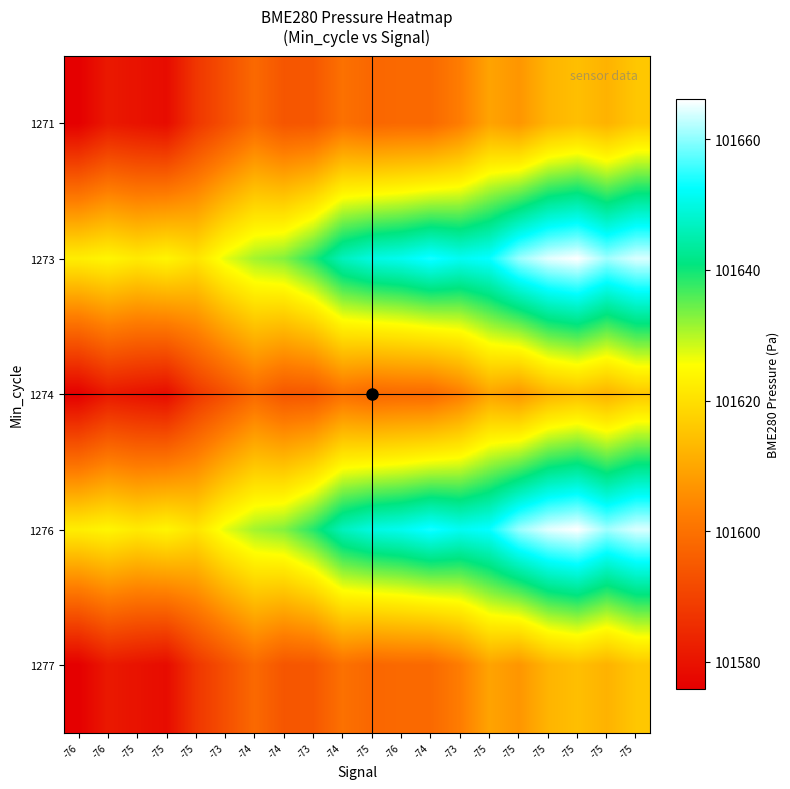

Reading right to left, list all the values displayed in this chart.

1271: -75=101615.5	-75=101611.9	-75=101614.2	-75=101612.2	-75=101606.9	-75=101609.3	-73=101602.4	-74=101598.3	-76=101598.3	-75=101597.8	-74=101599.9	-73=101594.5	-74=101594.2	-74=101598.3	-73=101592.8	-75=101587.4	-75=101578.5	-75=101579.9	-76=101581.2	-76=101575.8
1273: -75=101664.2	-75=101661.1	-75=101666.1	-75=101664.6	-75=101660.7	-75=101652.9	-73=101651.5	-74=101653.8	-76=101651.2	-75=101649.9	-74=101646.5	-73=101638.6	-74=101632.9	-74=101631.0	-73=101627.0	-75=101620.8	-75=101623.9	-75=101622.0	-76=101624.1	-76=101622.7
1274: -75=101615.5	-75=101611.9	-75=101614.2	-75=101612.2	-75=101606.9	-75=101609.3	-73=101602.4	-74=101598.3	-76=101598.3	-75=101597.8	-74=101599.9	-73=101594.5	-74=101594.2	-74=101598.3	-73=101592.8	-75=101587.4	-75=101578.5	-75=101579.9	-76=101581.2	-76=101575.8
1276: -75=101664.2	-75=101661.1	-75=101666.1	-75=101664.6	-75=101660.7	-75=101652.9	-73=101651.5	-74=101653.8	-76=101651.2	-75=101649.9	-74=101646.5	-73=101638.6	-74=101632.9	-74=101631.0	-73=101627.0	-75=101620.8	-75=101623.9	-75=101622.0	-76=101624.1	-76=101622.7
1277: -75=101615.5	-75=101611.9	-75=101614.2	-75=101612.2	-75=101606.9	-75=101609.3	-73=101602.4	-74=101598.3	-76=101598.3	-75=101597.8	-74=101599.9	-73=101594.5	-74=101594.2	-74=101598.3	-73=101592.8	-75=101587.4	-75=101578.5	-75=101579.9	-76=101581.2	-76=101575.8